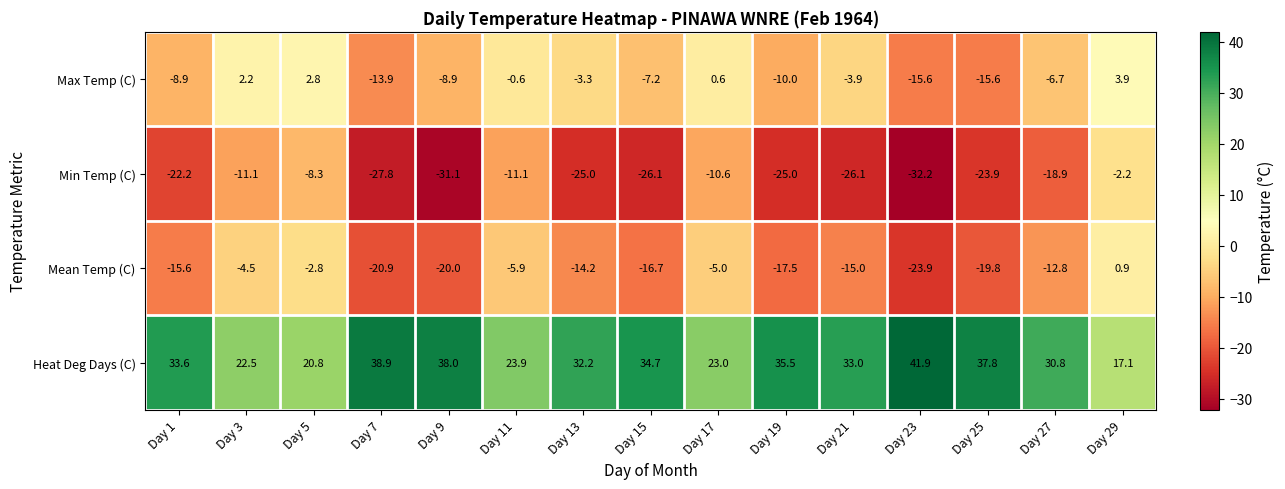

What is the minimum value shown in the chart?

-32.2